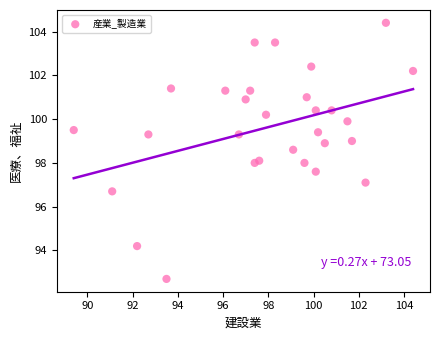

What is the range of Y values (max minus min)?

11.7